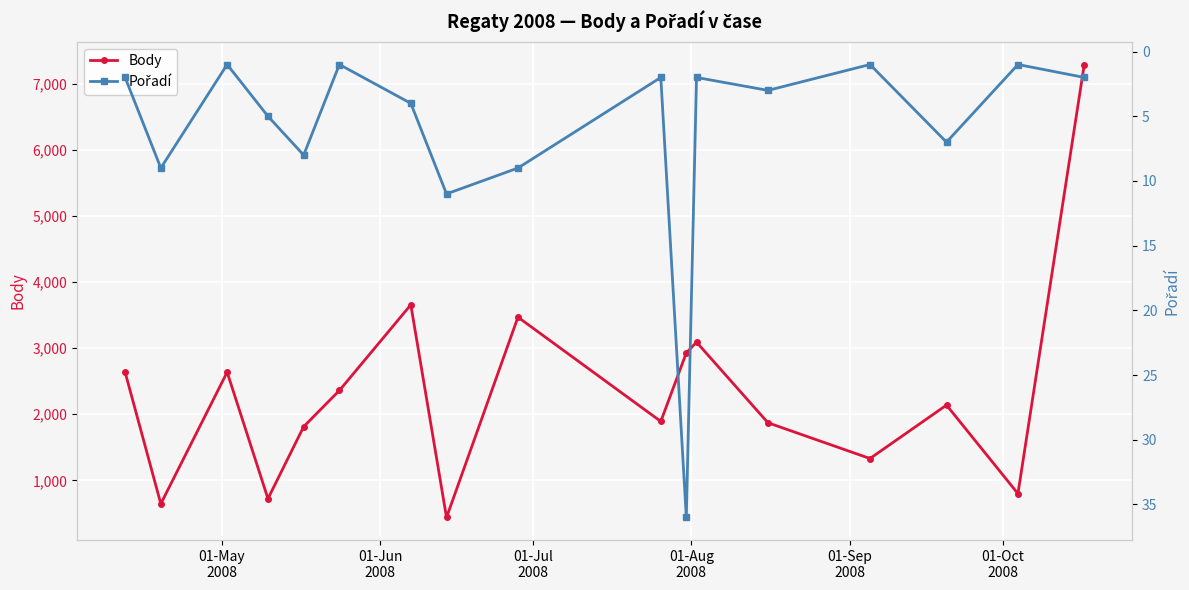

What is the lowest value of the Body series?

440